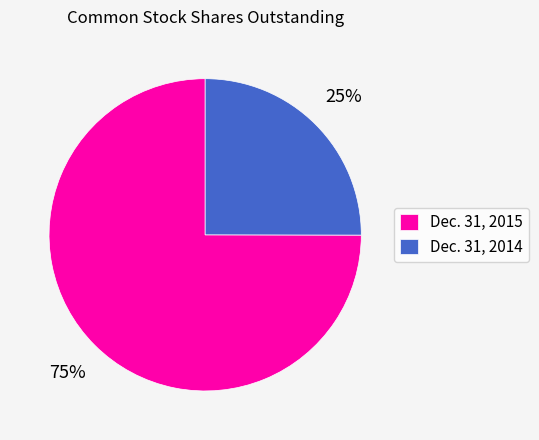

To the nearest percent, what percentage of the pie is Dec. 31, 2014?

25%